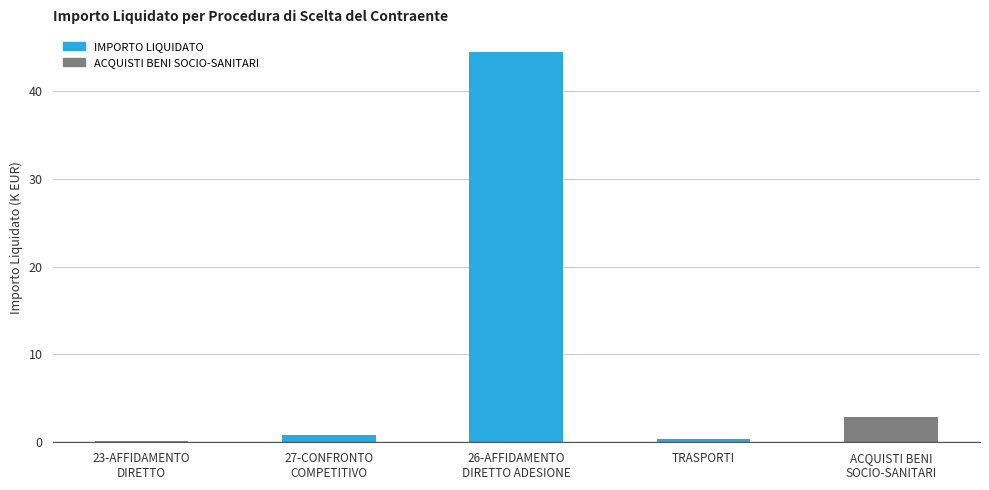

What is the sum of all values?

48.7